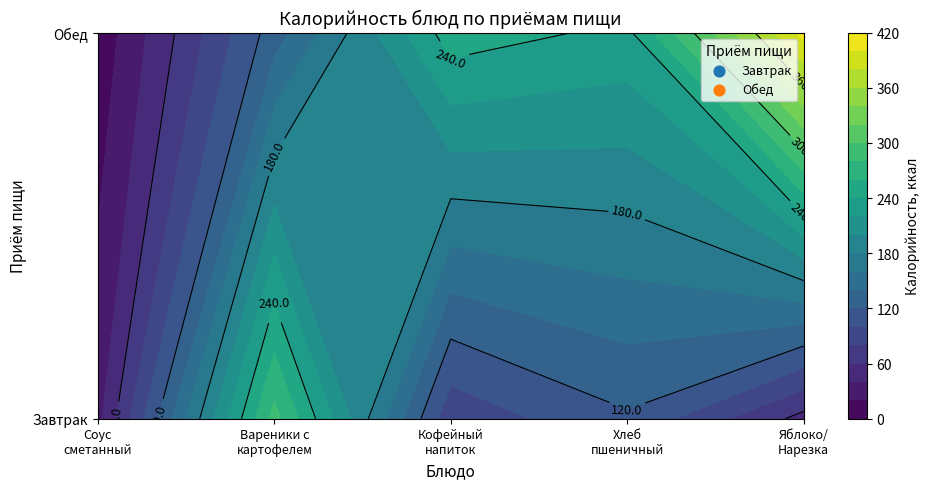

Where is Обед nearest to the value 206?

3